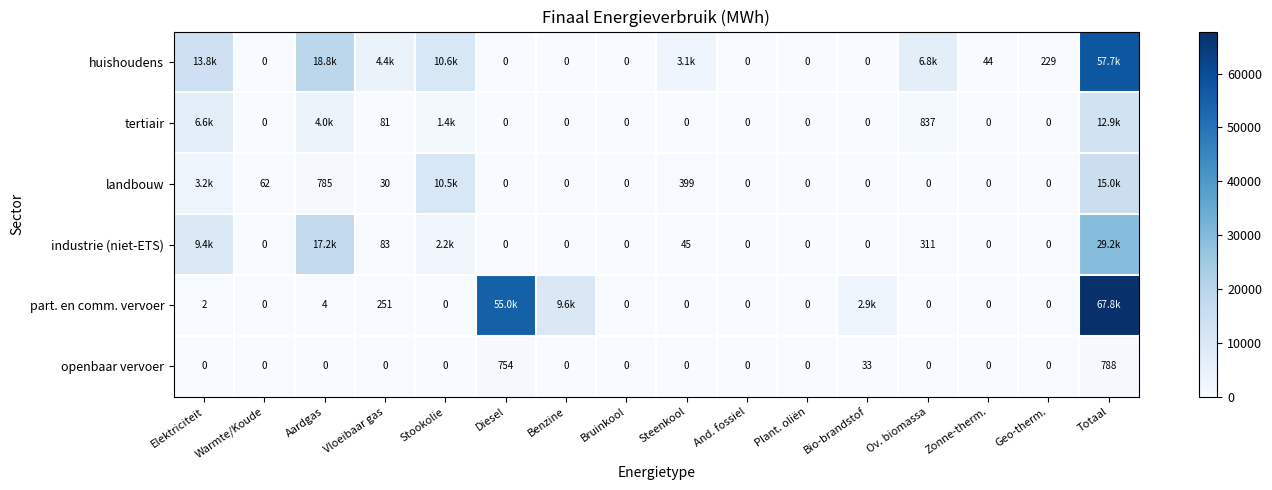

True or false: huishoudens has a value of 6752.2 at Ov. biomassa.

True